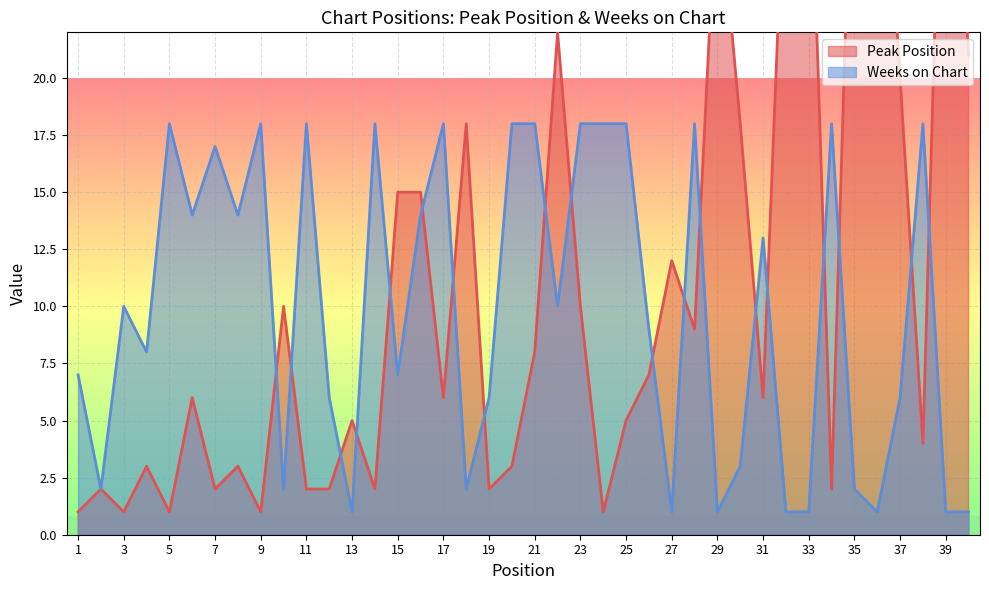

How many values in the Weeks on Chart series exceed 10?

18